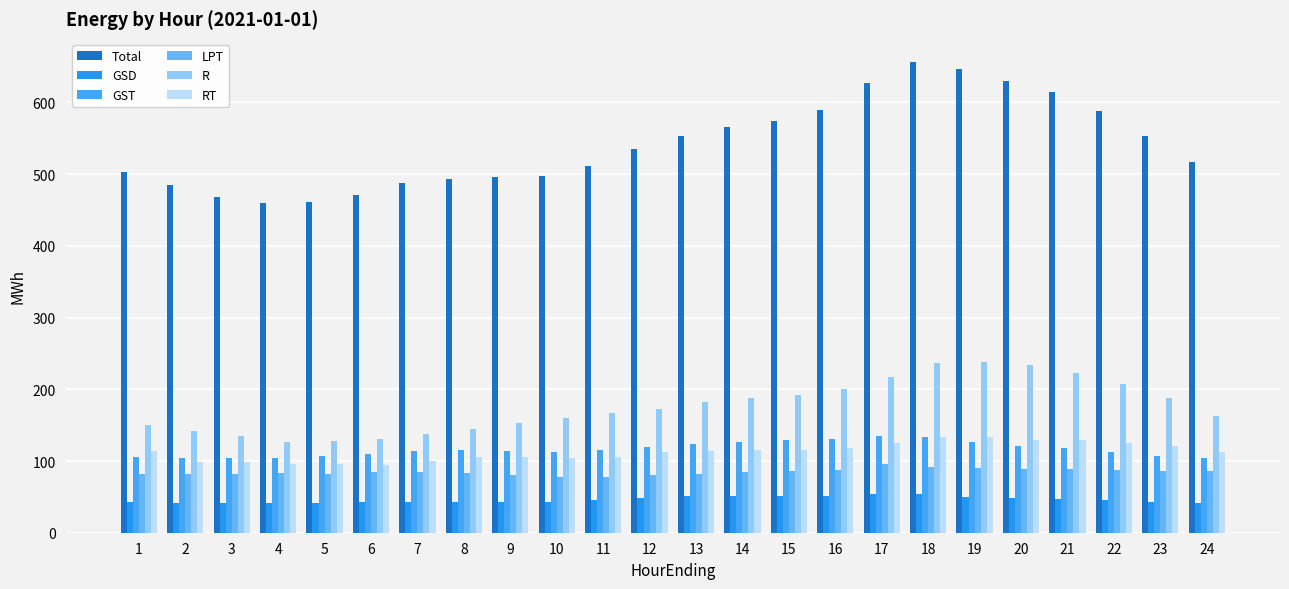

Reading right to left, transcribe all the data shown in this chart.

Total: 516.8	552.8	587.6	614.8	629.8	646.4	656.0	626.8	589.7	574.0	565.7	552.8	534.4	511.7	498.0	495.6	493.6	487.5	470.8	461.0	459.8	468.7	484.6	503.7
GSD: 42.0	42.9	45.7	47.2	48.1	49.9	53.5	54.1	51.7	51.1	51.0	50.8	48.7	45.8	43.4	43.0	43.5	43.5	42.2	40.8	41.1	41.5	41.9	42.8
GST: 104.8	107.2	113.0	118.0	121.5	126.7	133.3	135.5	130.2	128.9	126.8	123.8	120.1	115.1	113.0	113.6	115.9	113.6	109.8	107.3	104.9	103.9	104.6	106.0
LPT: 85.4	85.7	87.2	88.3	88.4	89.6	91.8	95.2	88.0	86.1	84.7	82.0	80.2	78.3	77.5	79.9	82.9	84.3	84.2	81.6	82.8	81.5	82.0	82.1
R: 163.1	187.4	207.7	223.4	233.3	238.8	236.7	216.5	200.9	191.6	188.2	182.1	172.6	166.3	159.8	152.7	144.6	137.3	130.8	127.5	126.7	134.5	141.9	150.6
RT: 112.6	120.8	125.3	129.2	129.8	132.8	133.1	124.9	118.6	116.0	114.8	114.0	112.6	106.0	104.1	106.1	105.9	100.4	94.9	95.3	95.5	98.6	98.9	113.5